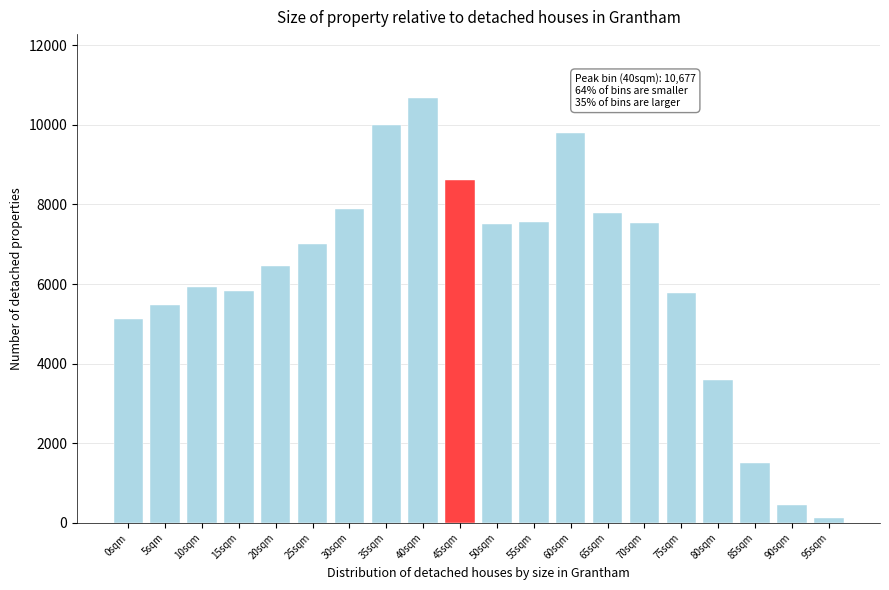

What is the label of the 5th bar from the left?

20sqm